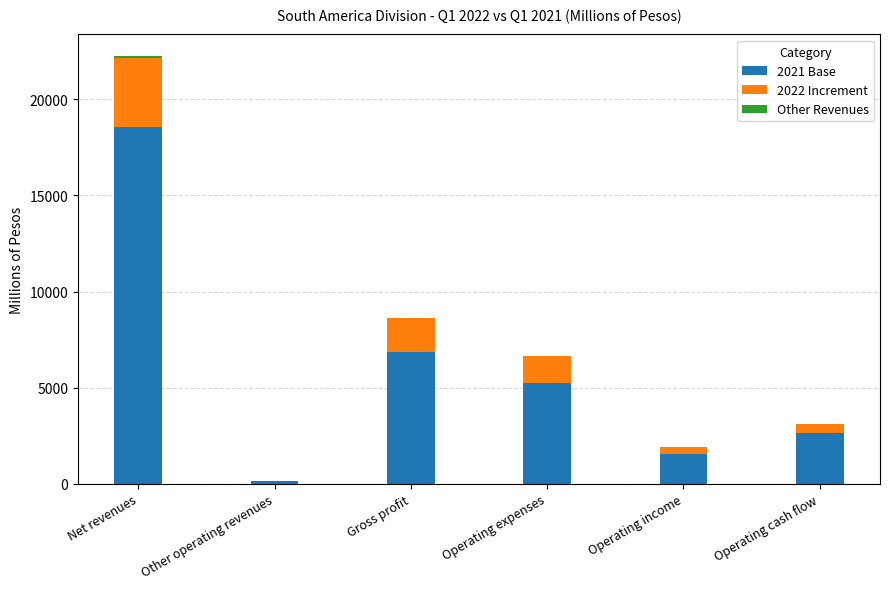

Where is 2021 Base nearest to the value 9355?

Gross profit